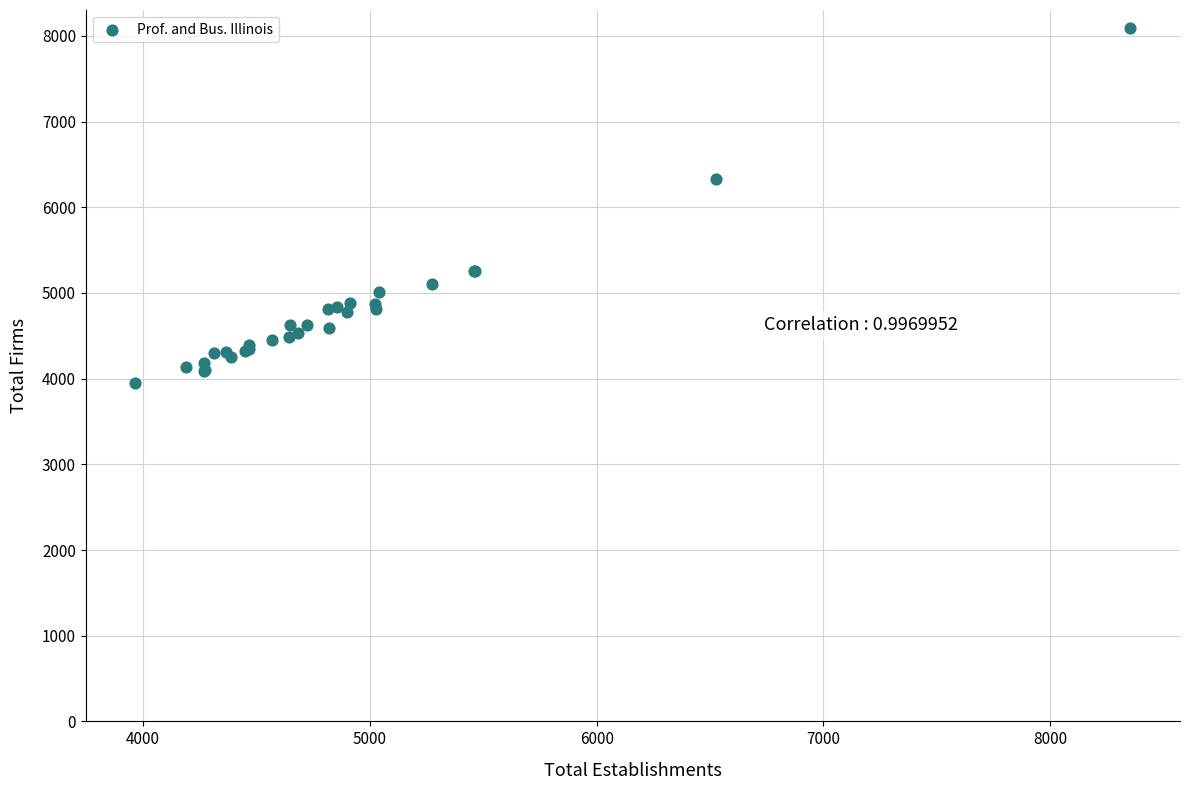

What Y value in the scatter plot is closest to 6021?

6330